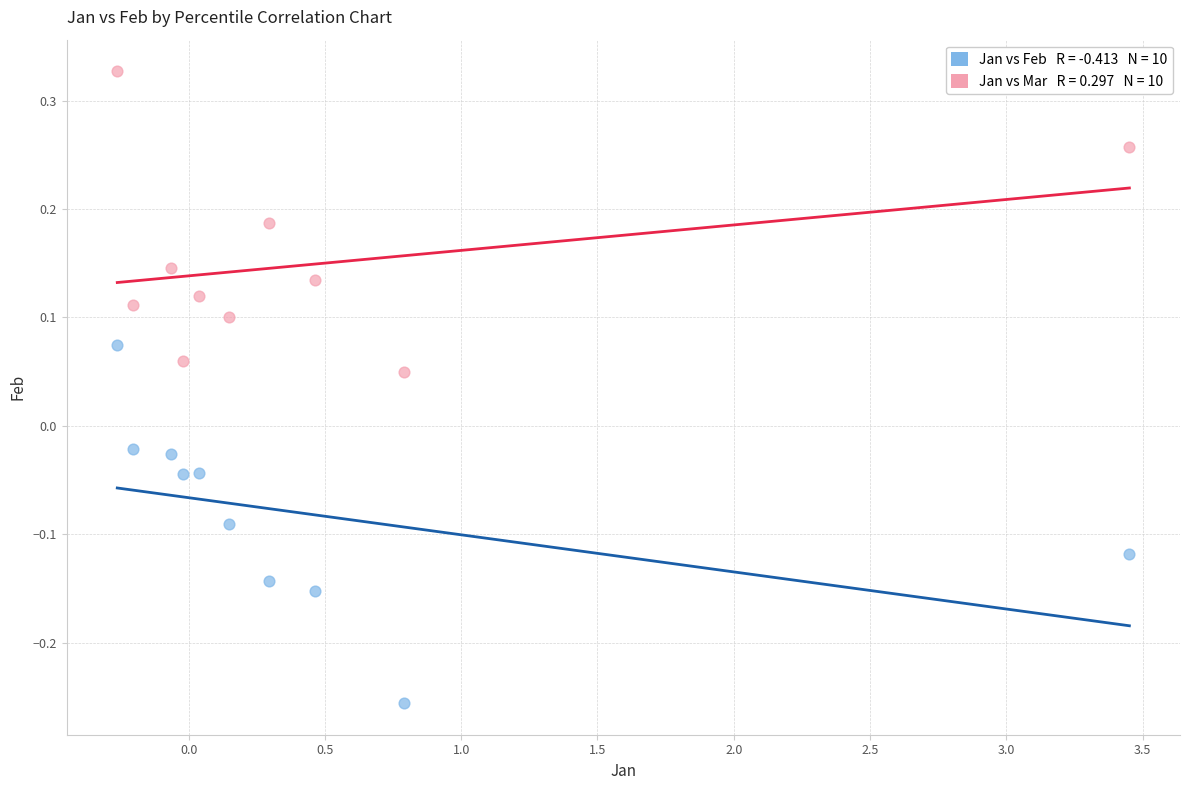

Across all data points, what is the range of Y values (max minus min)?

0.6